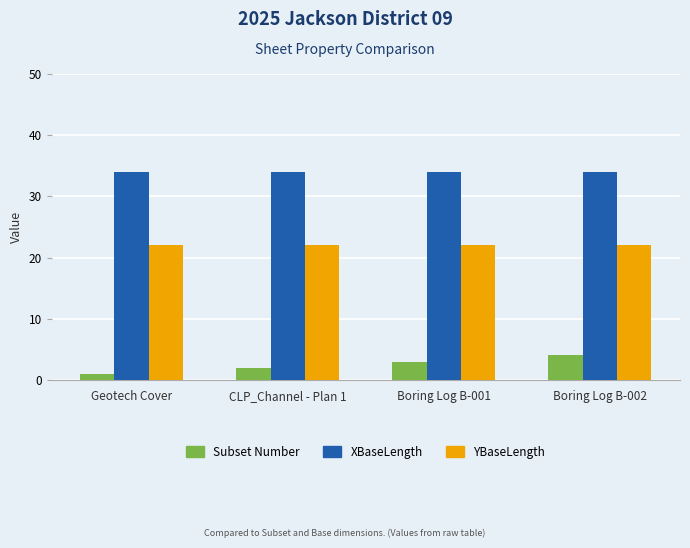

What is the value of the YBaseLength bar at the 1st from the left?

22